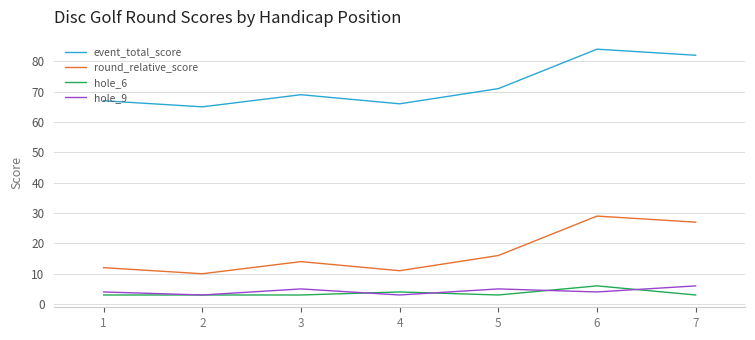

Which series has the largest total across all categories?

event_total_score